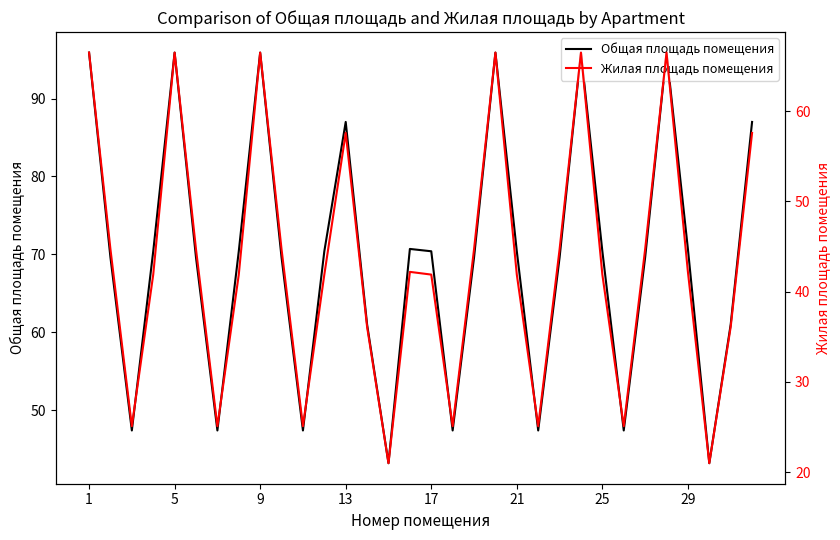

True or false: Жилая площадь помещения and Общая площадь помещения intersect in this chart.

False